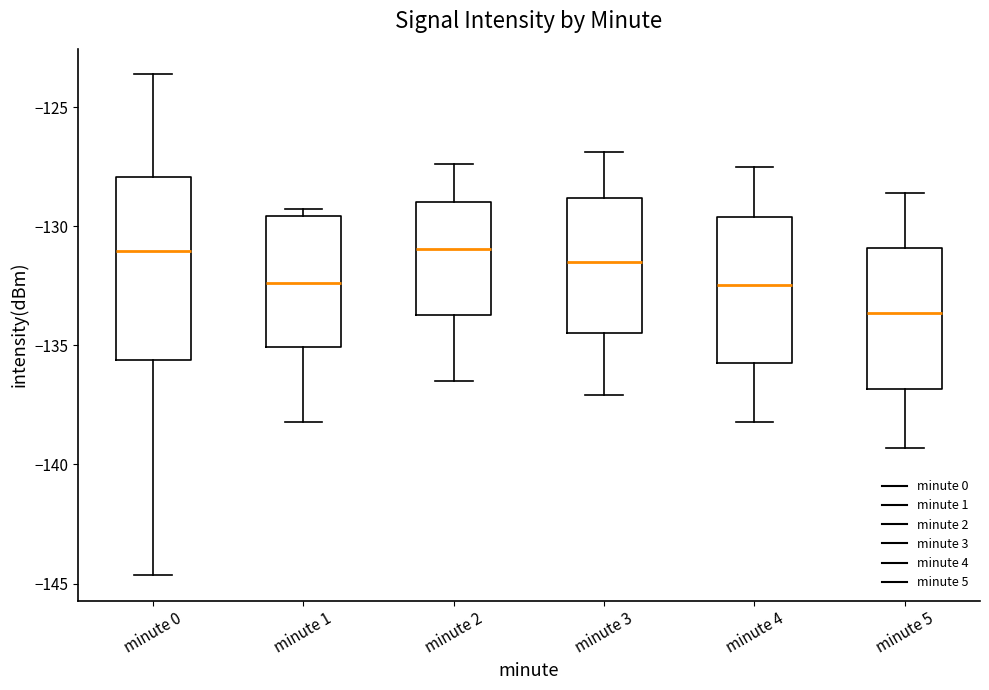

Which box's median line is the lowest?

minute 5